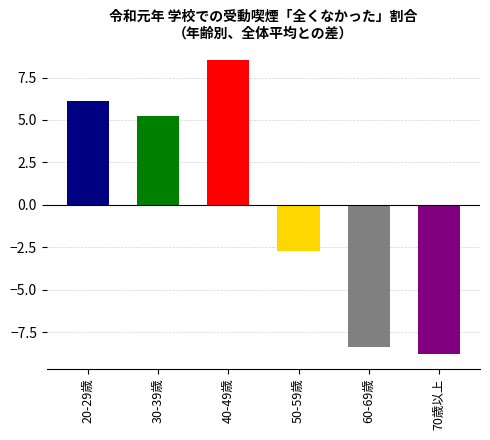

What is the change in value from 20-29歳 to 70歳以上?

-14.9